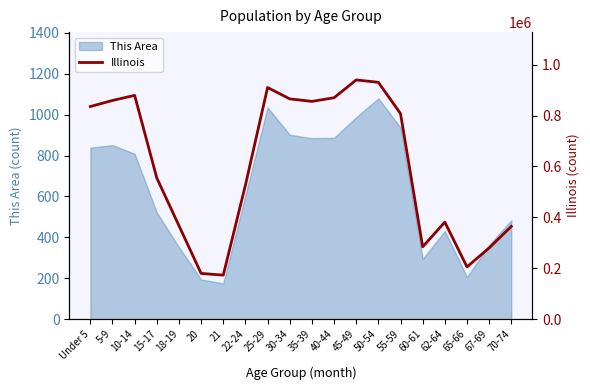

At which label is This Area closest to 627?

22-24